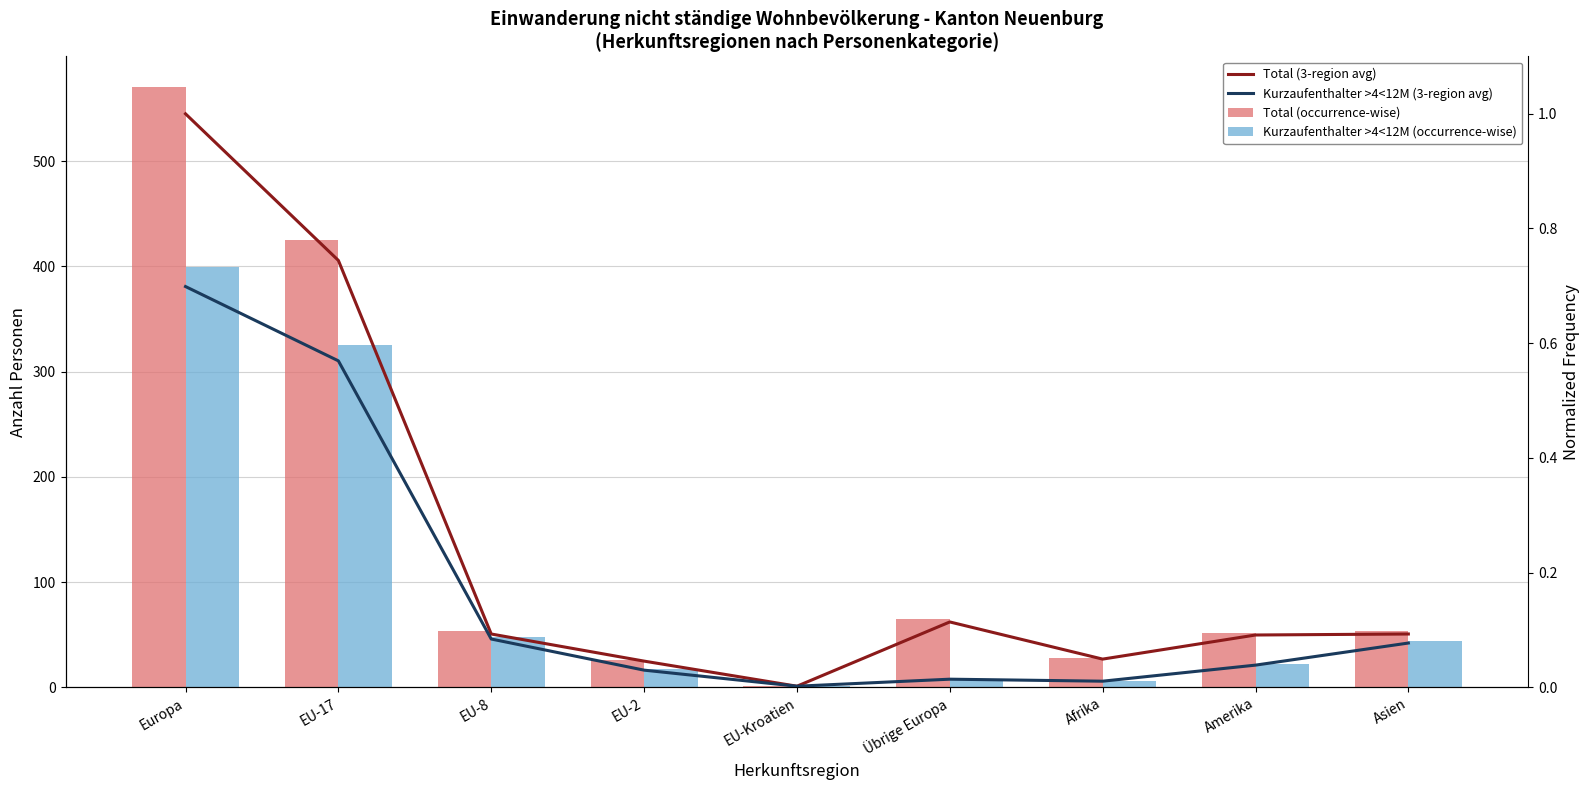

What are all the series names shown in the legend?

Total (occurrence-wise), Kurzaufenthalter >4<12M (occurrence-wise), Total (3-region avg), Kurzaufenthalter >4<12M (3-region avg)